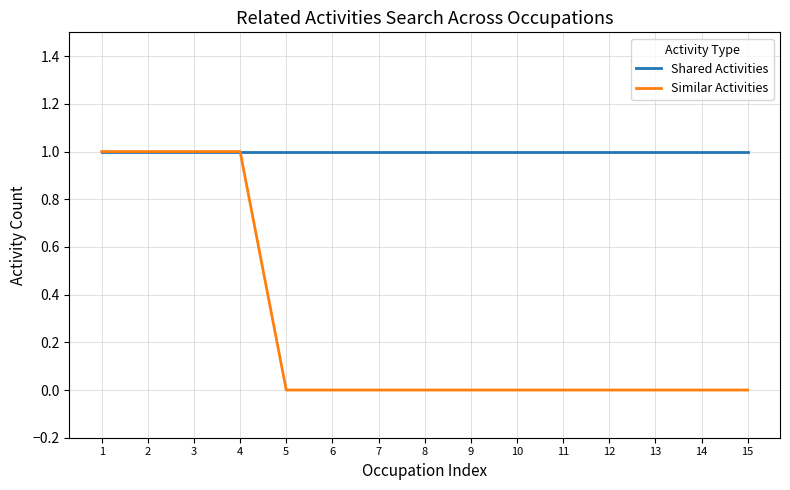

What is the average value of the Shared Activities series?

1